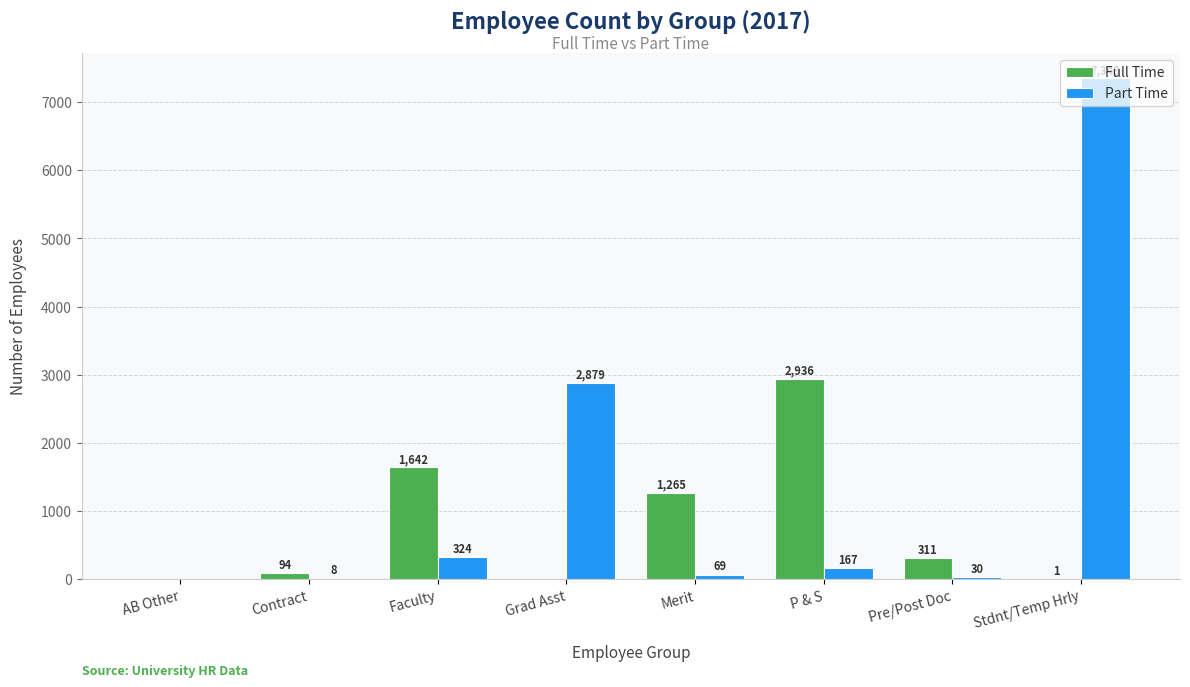

Which series has the largest total across all categories?

Part Time